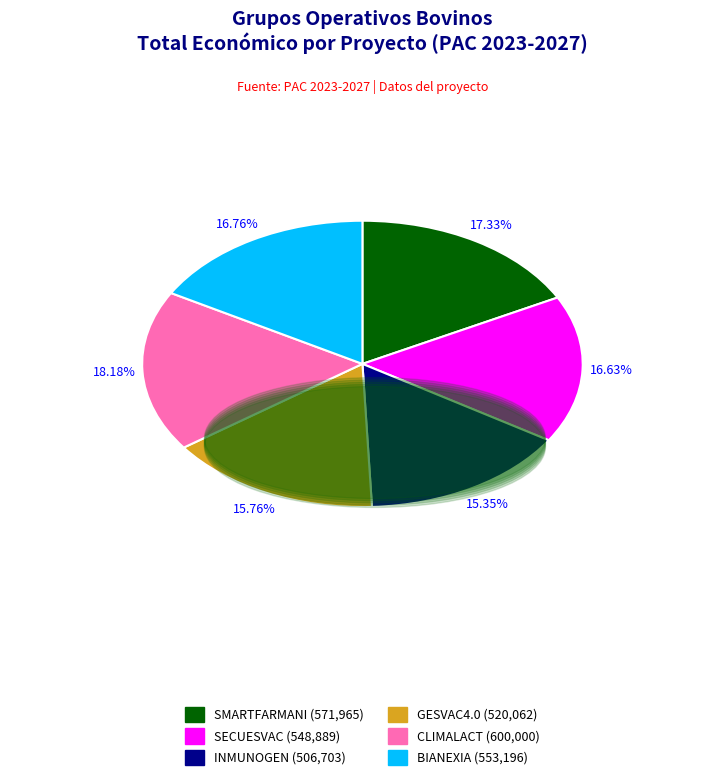

What is the largest slice in the pie chart?

CLIMALACT